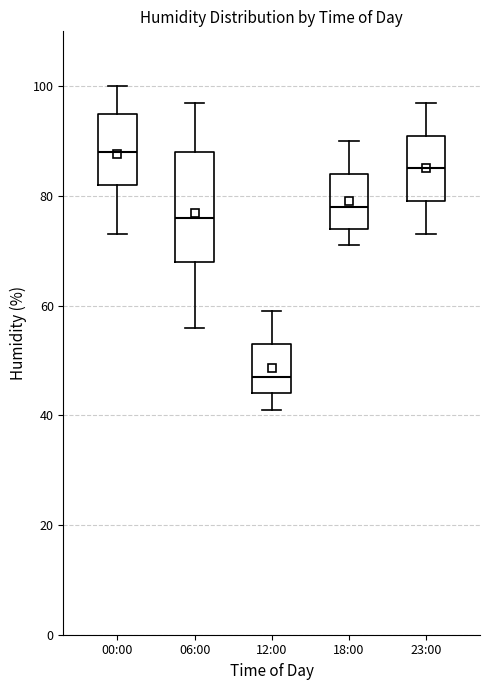

Comparing the boxes themselves (not the whiskers), which one is the tallest?

06:00